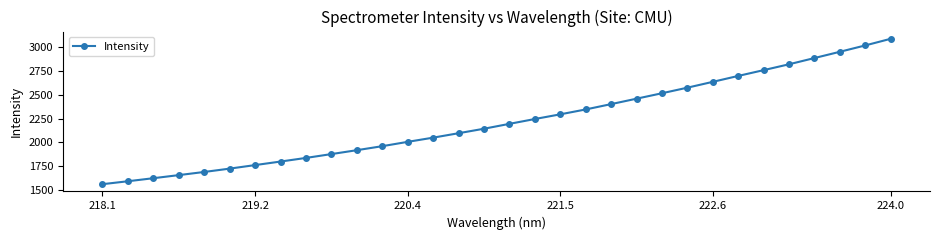

True or false: there are more than 2 points higher than both neighbors.

False